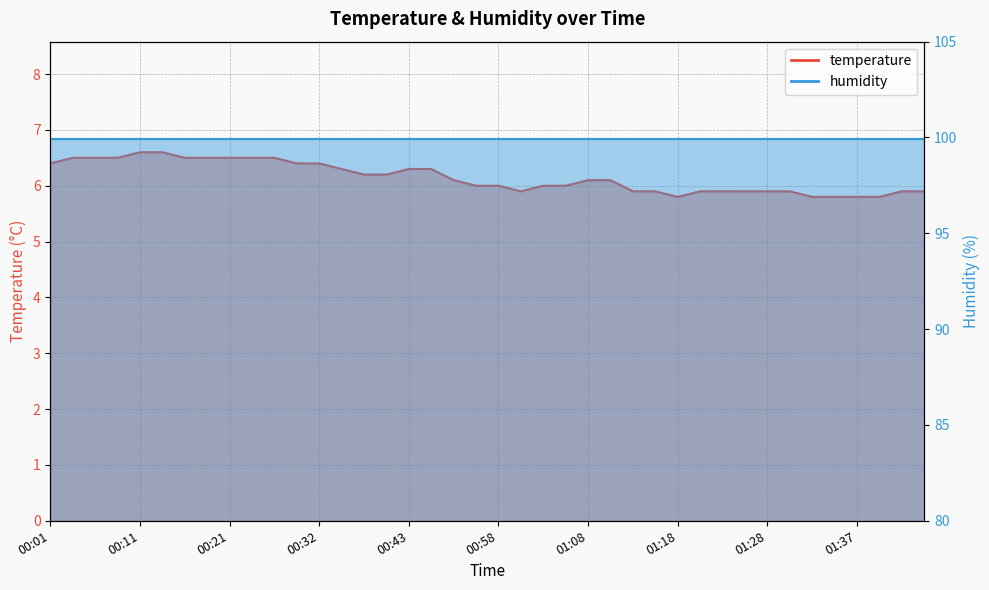

What is the label of the 2nd point from the left?

00:03